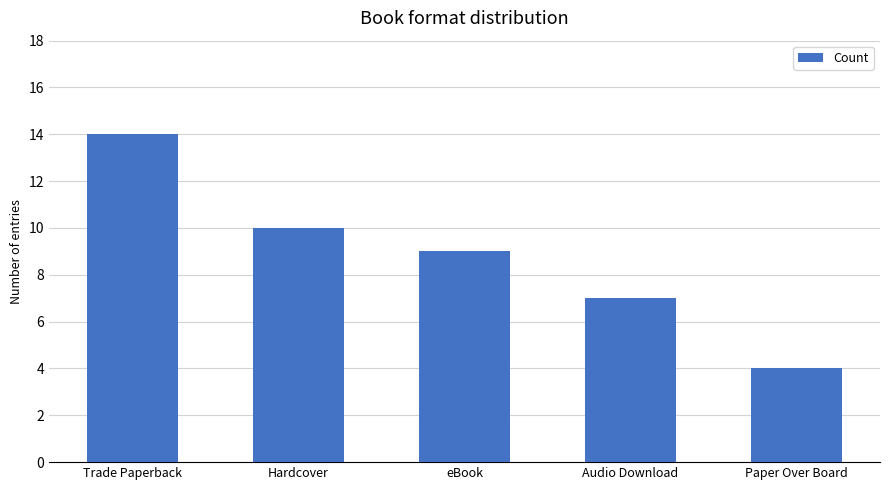

True or false: the data shows 13 at eBook.

False